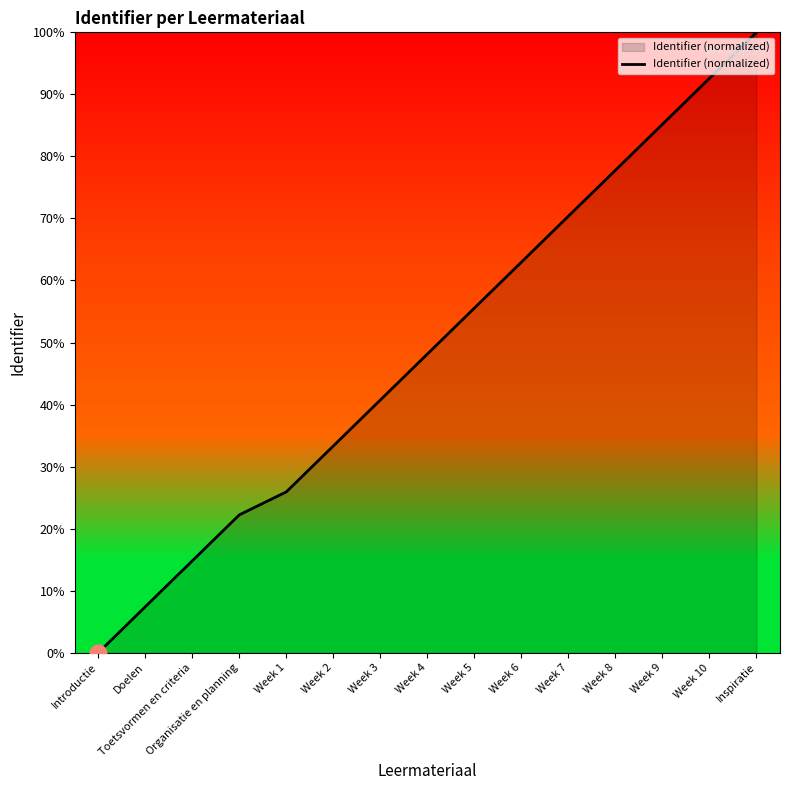

How many values are above zero?

14